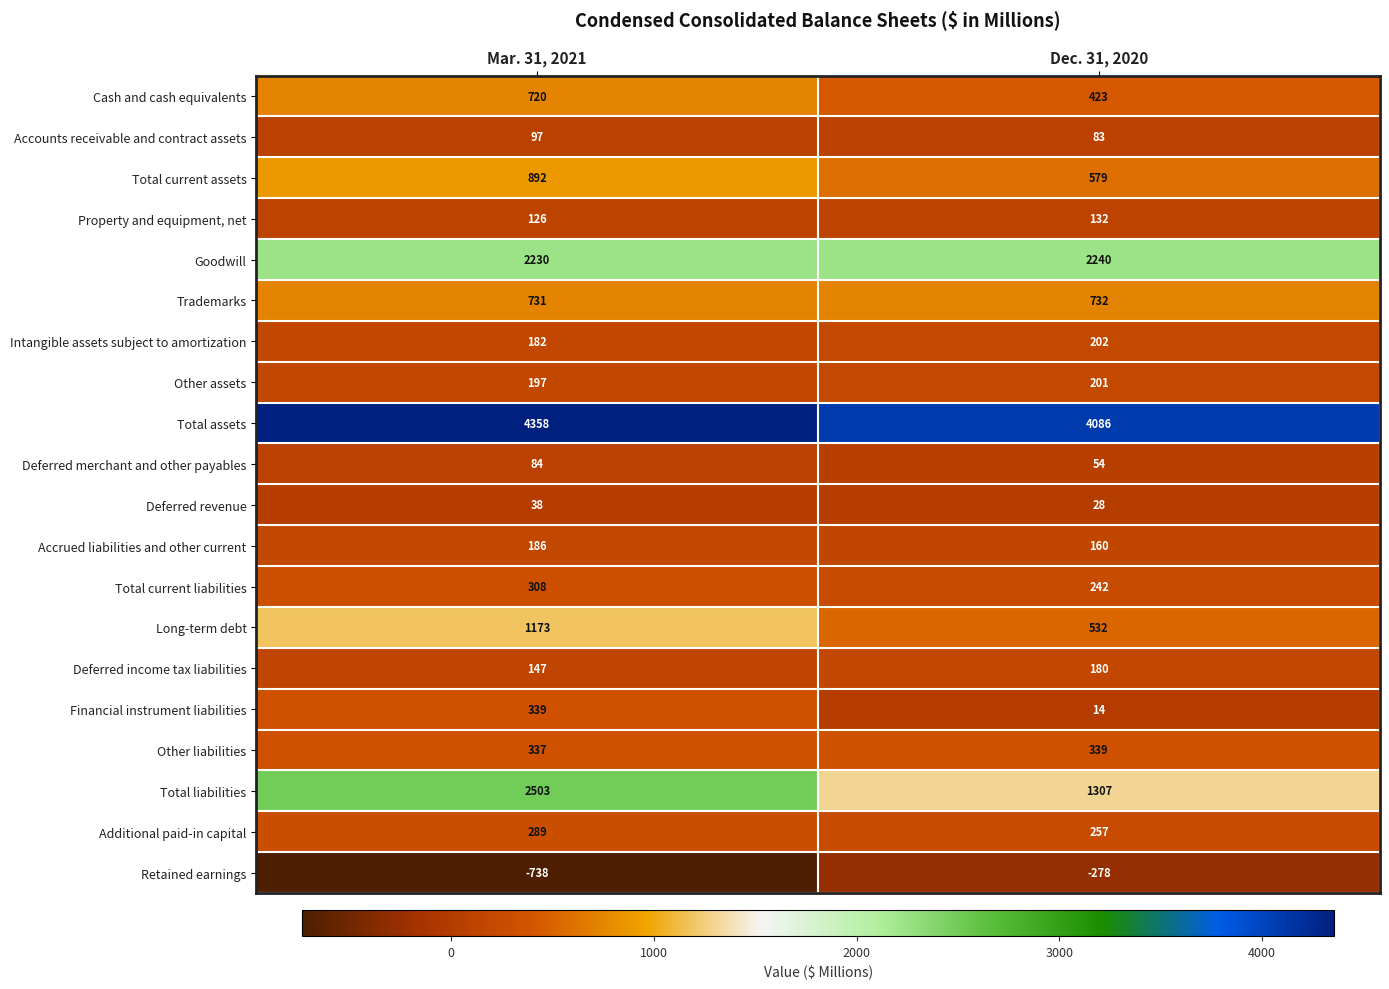

Rank the series at Mar. 31, 2021 from lowest to highest value.

Retained earnings, Deferred revenue, Deferred merchant and other payables, Accounts receivable and contract assets, Property and equipment, net, Deferred income tax liabilities, Intangible assets subject to amortization, Accrued liabilities and other current, Other assets, Additional paid-in capital, Total current liabilities, Other liabilities, Financial instrument liabilities, Cash and cash equivalents, Trademarks, Total current assets, Long-term debt, Goodwill, Total liabilities, Total assets